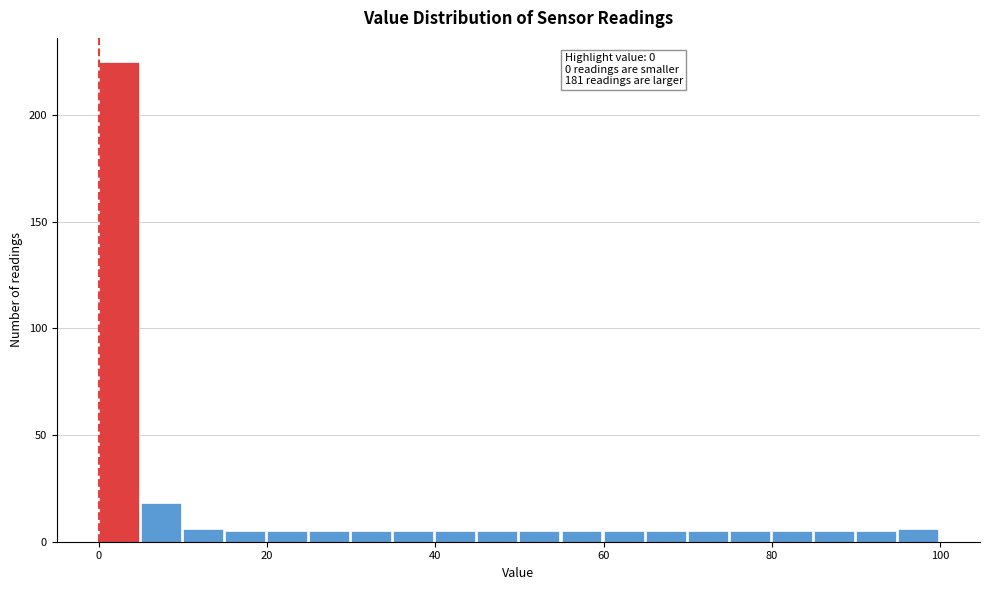

Around what value on the x-axis is the tallest bar? Give the approximate position of its centre, as read against the axis.

2